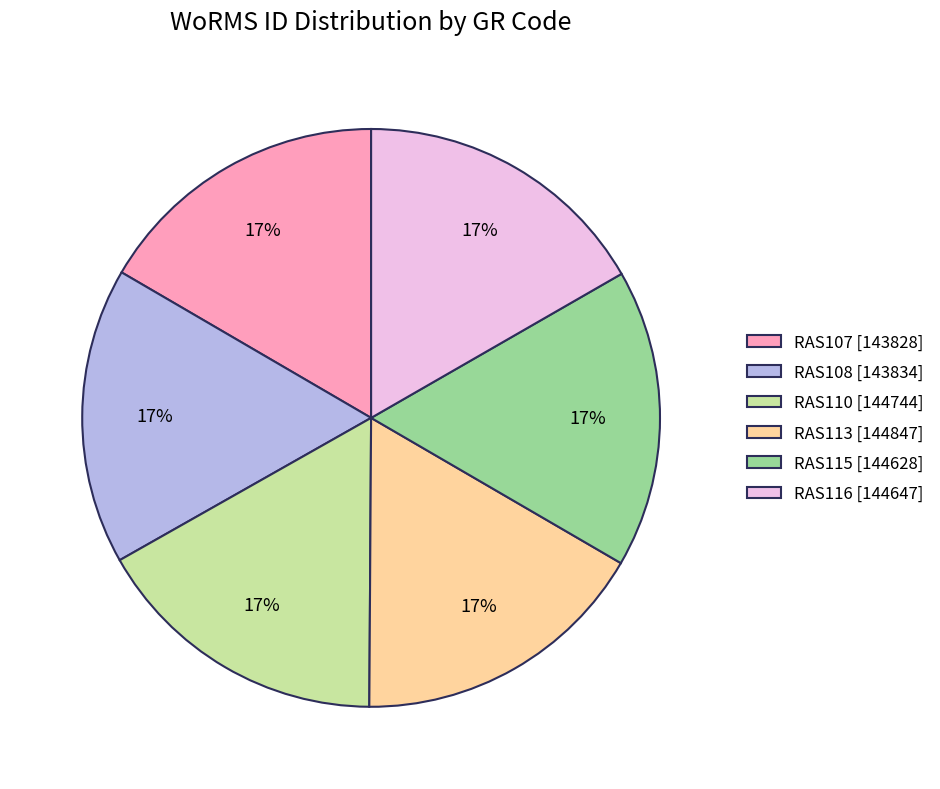

Do RAS107 and RAS113 together represent more than half of the pie?

No